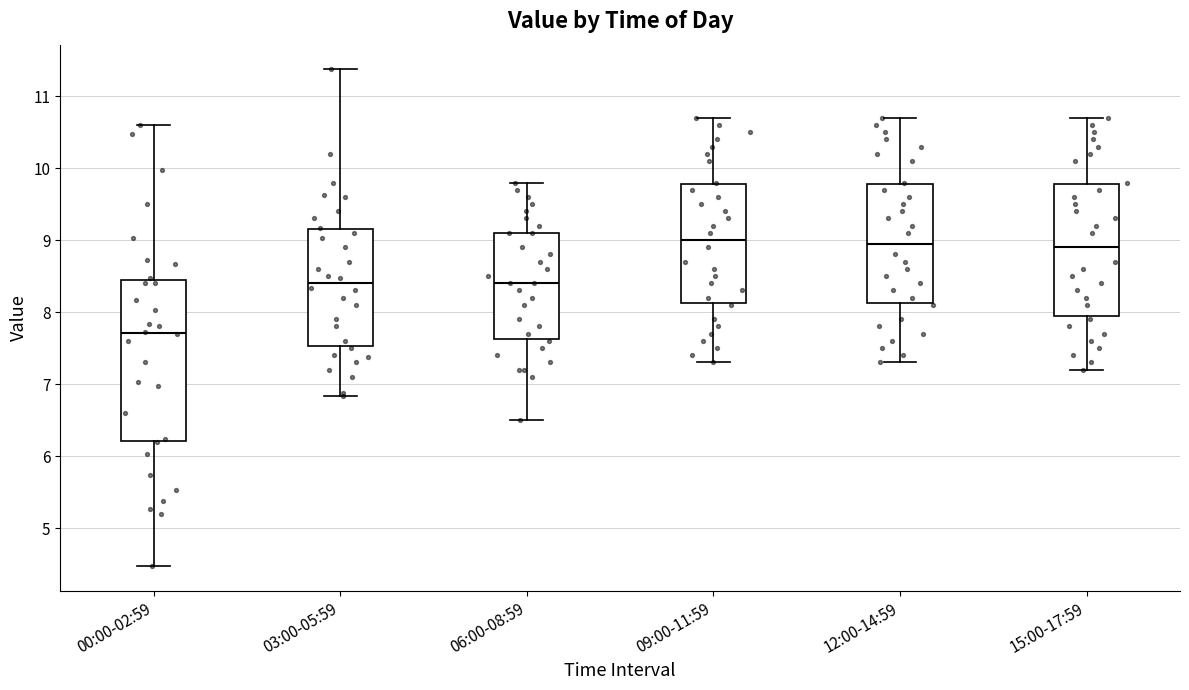

Where does the upper whisker of the box for 15:00-17:59 end on the y-axis? The values are not printed on the chart, so give them approximately, as read against the axis.

10.7